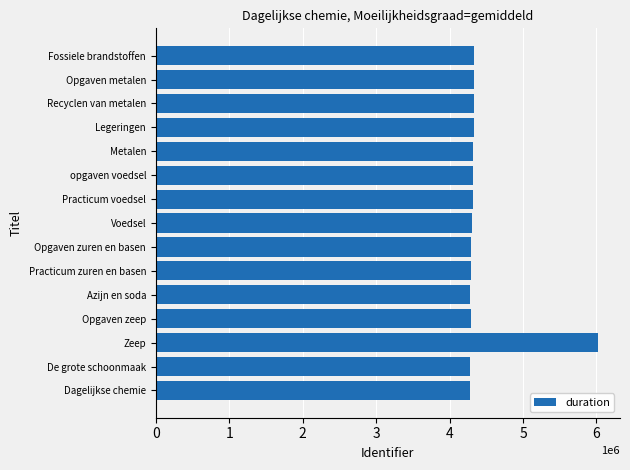

Read the value at Legeringen.

4334325